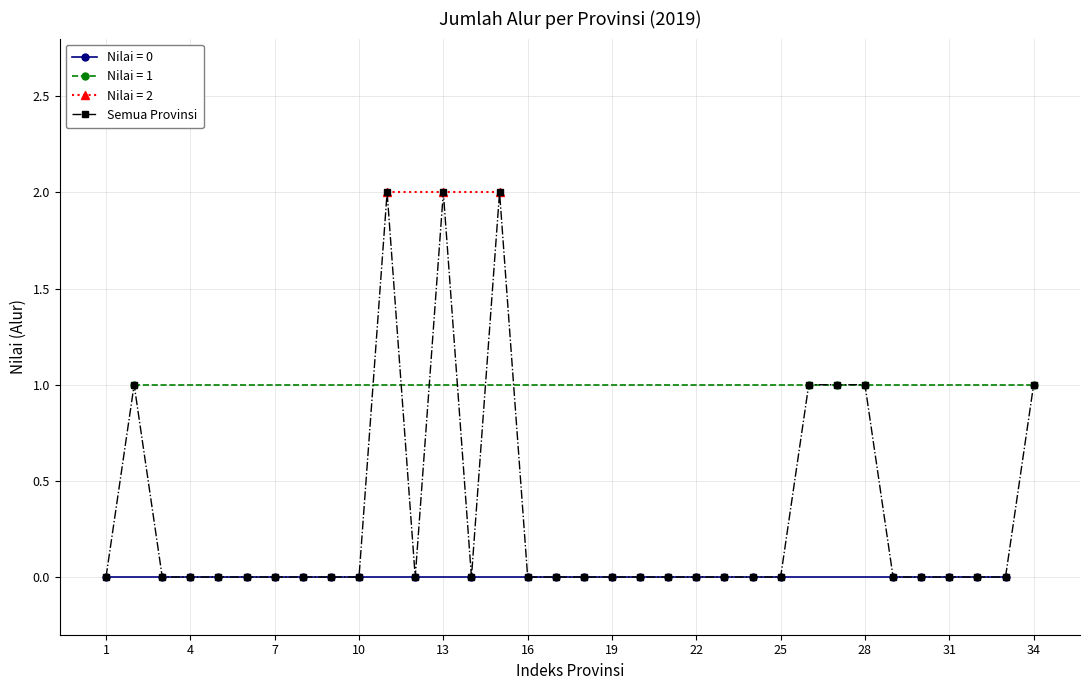

True or false: Semua Provinsi has a value of -1 at 7.

False